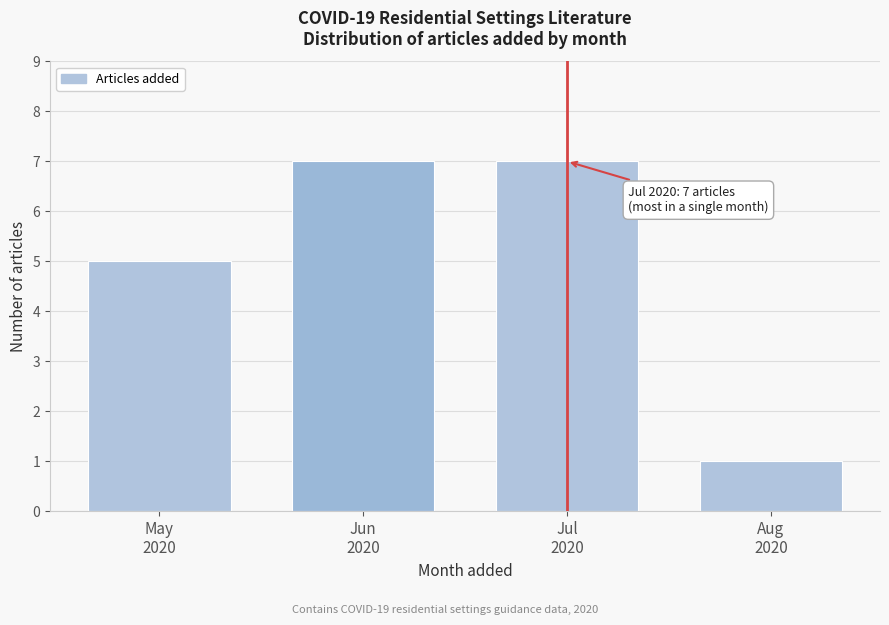

Reading left to right, extract all data points from this chart.

5	7	7	1